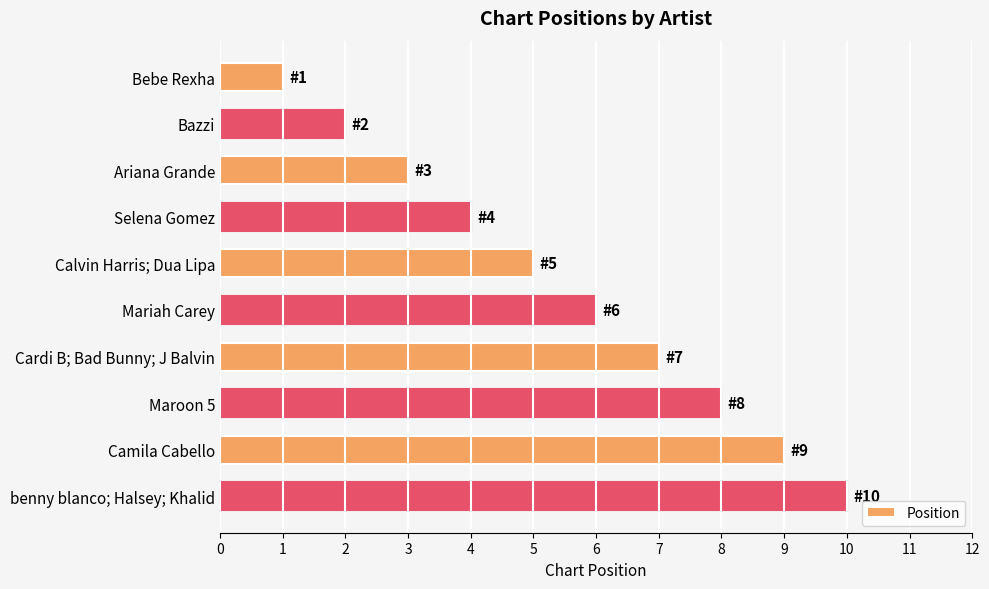

Approximately how many times larger is the value at Bebe Rexha compared to Ariana Grande?

0.3